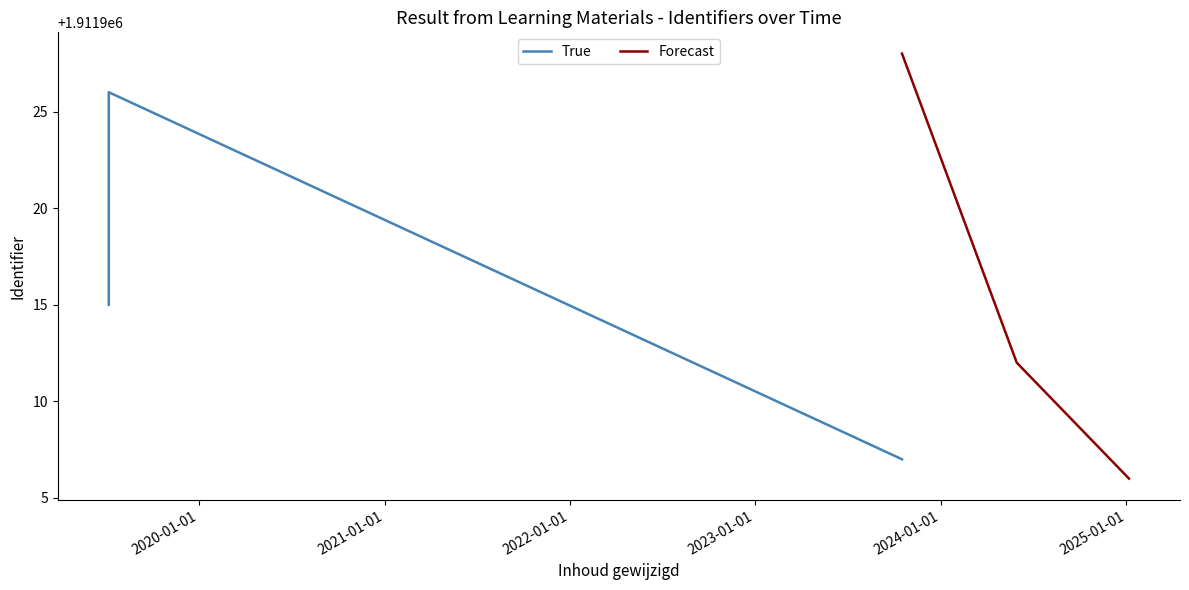

What is the highest value of the Forecast series?

1911928